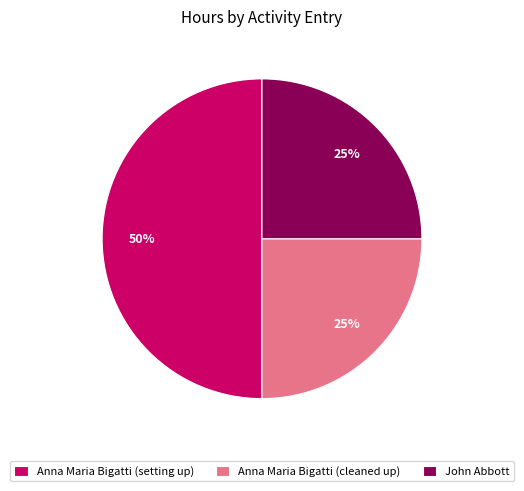

Is Anna Maria Bigatti (cleaned up) the majority of the pie?

No